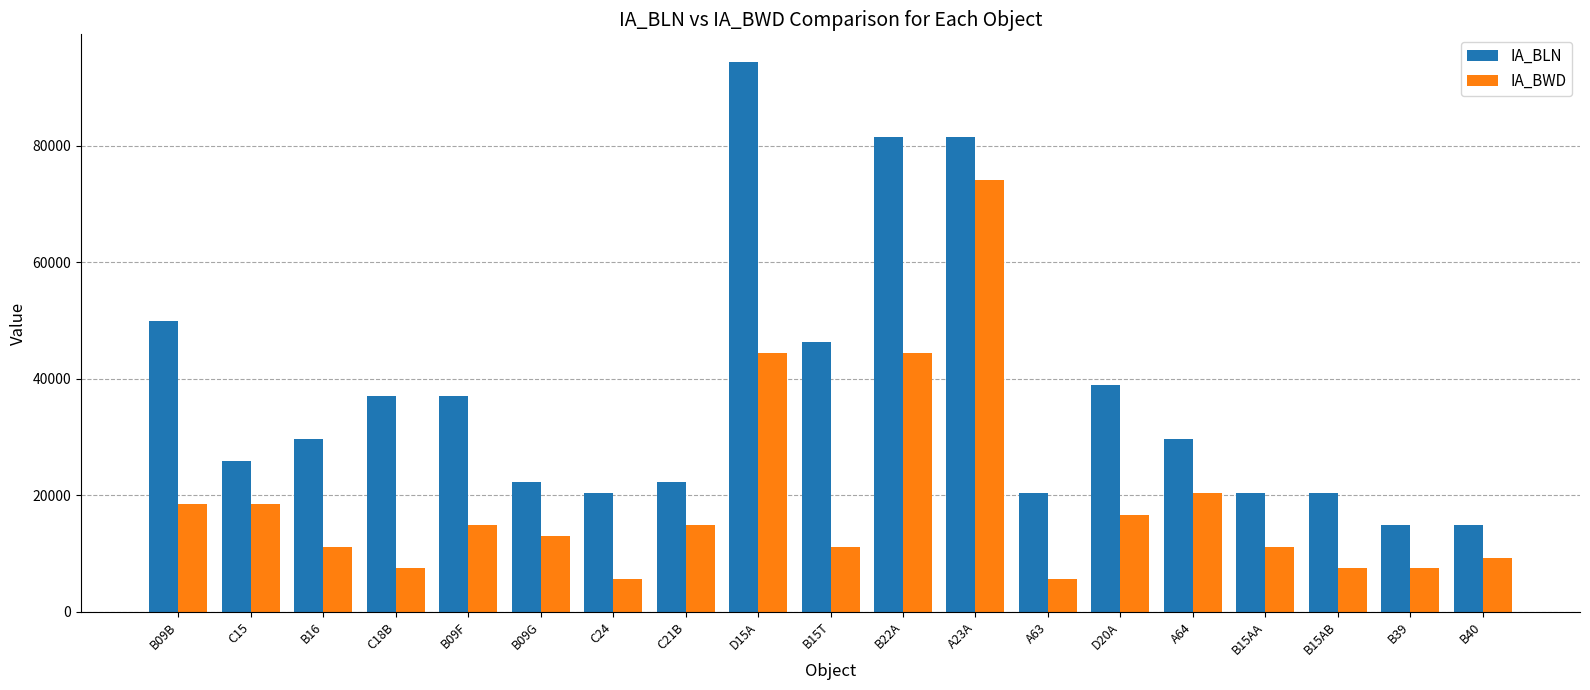

What is the value of the IA_BWD bar at the 3rd from the left?

11112